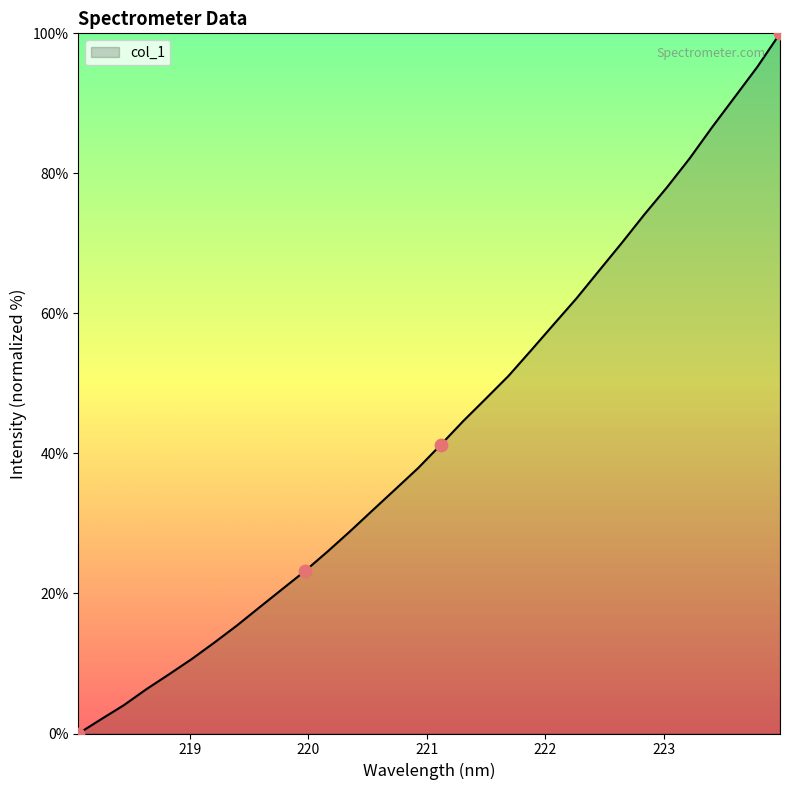

What is the difference between the maximum and minimum values?

100.0